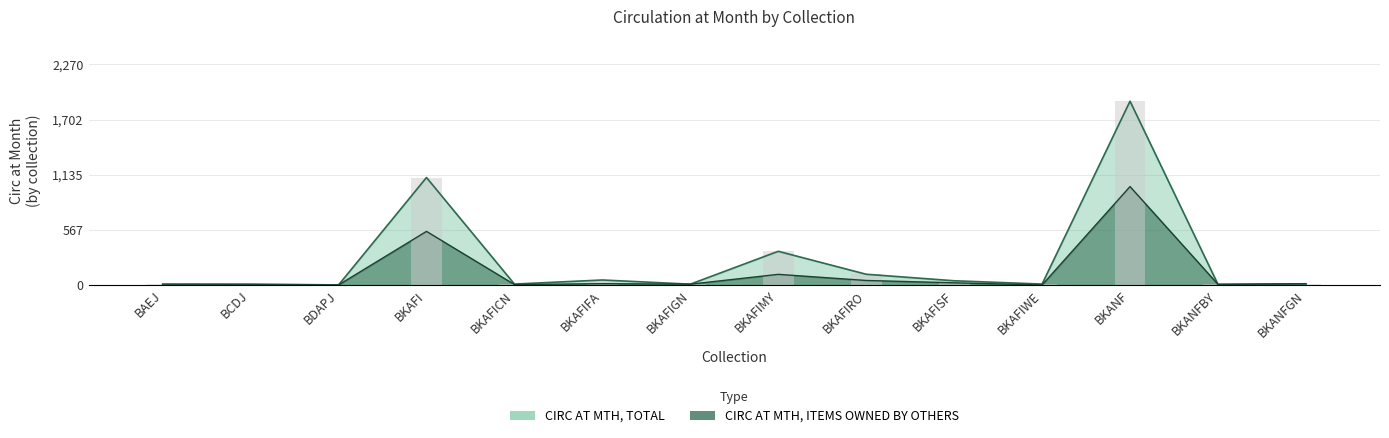

The value of circ_others at BKAFIWE is 2. True or false?

True